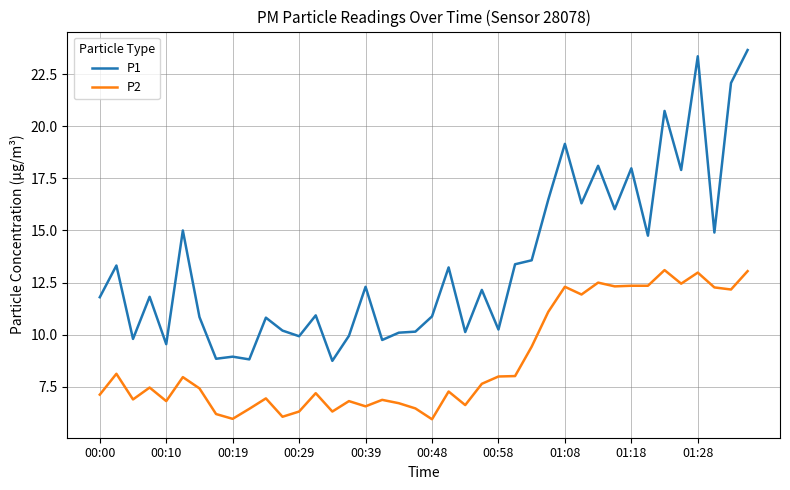

What is the difference between the maximum and minimum values in the P1 series?

14.9